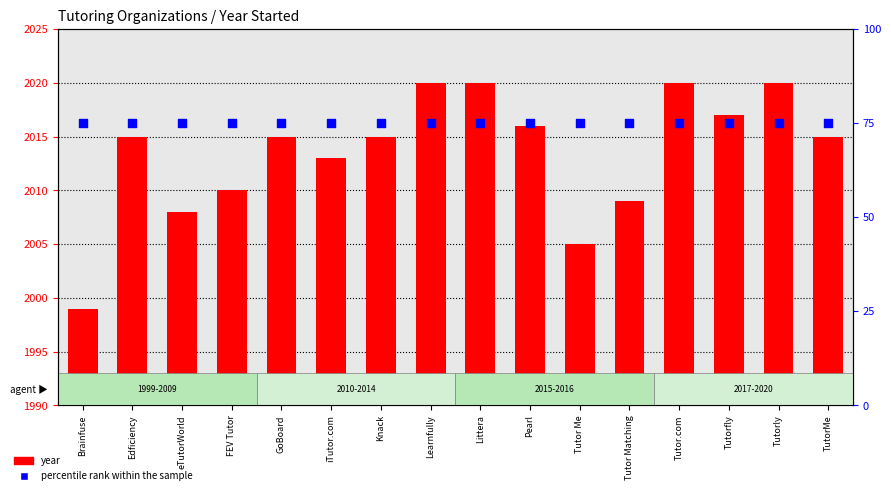

Is the value of percentile rank within the sample at Brainfuse greater than the value of year at iTutor.com?

No